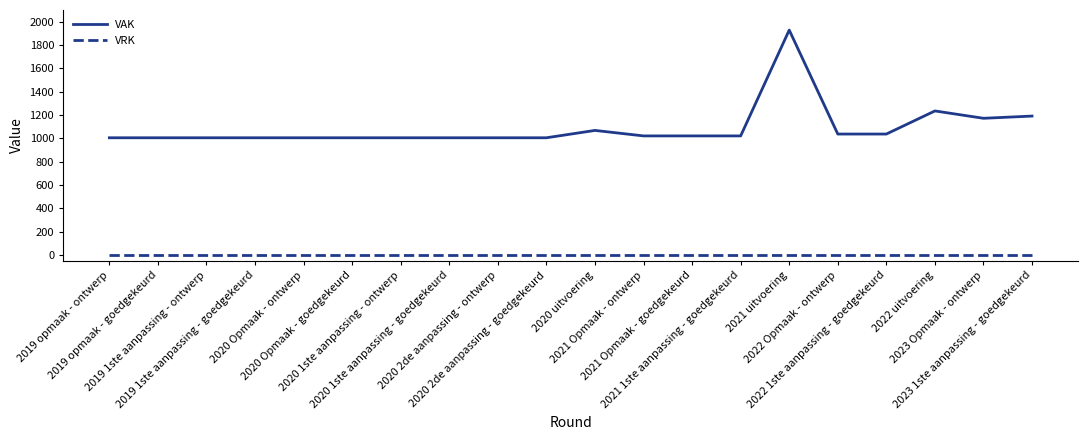

What is the difference between the maximum and minimum values in the VAK series?

923